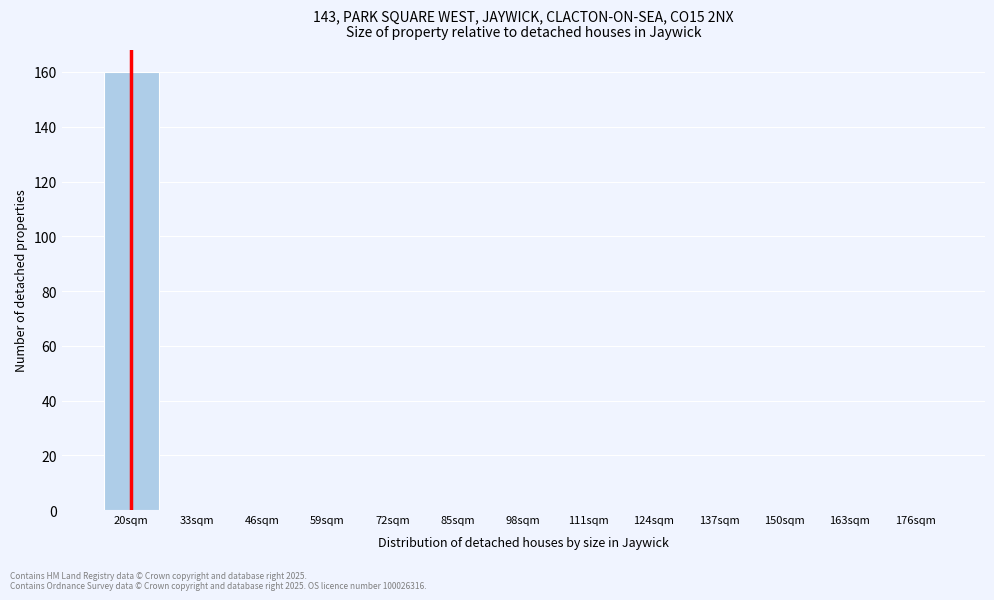

Reading left to right, transcribe all the data shown in this chart.

20sqm=160	33sqm=0	46sqm=0	59sqm=0	72sqm=0	85sqm=0	98sqm=0	111sqm=0	124sqm=0	137sqm=0	150sqm=0	163sqm=0	176sqm=0